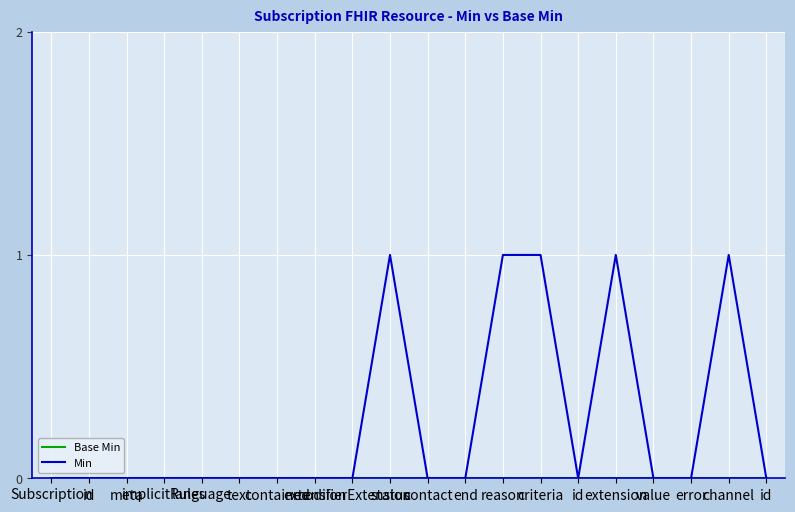

The Base Min series shows 0 at value. True or false?

True